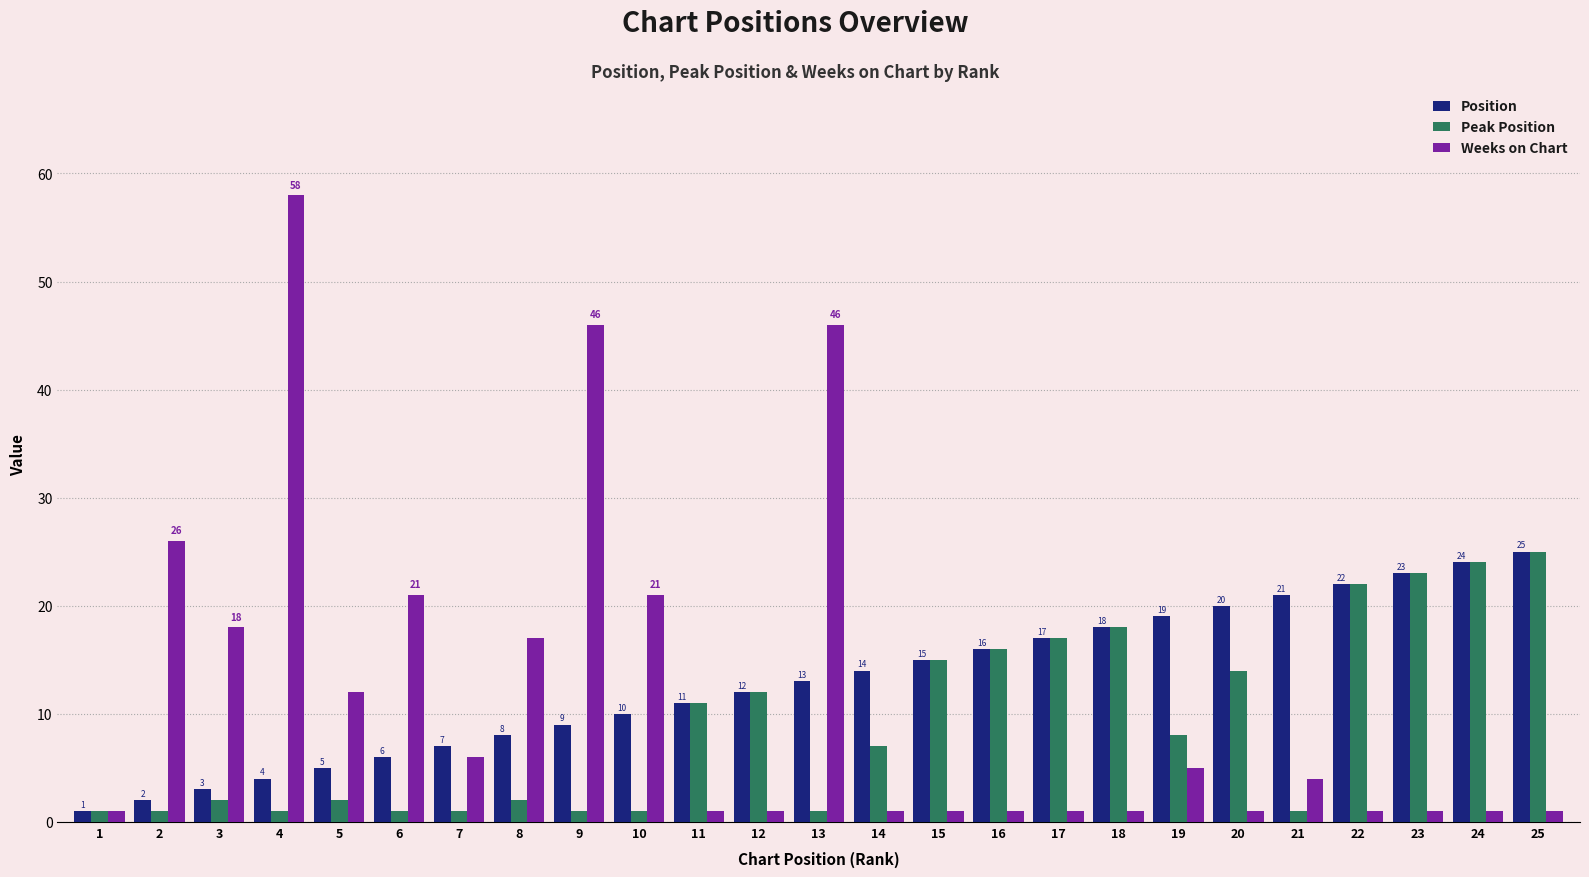

Between 3 and 8, which series saw the biggest shift?

Position